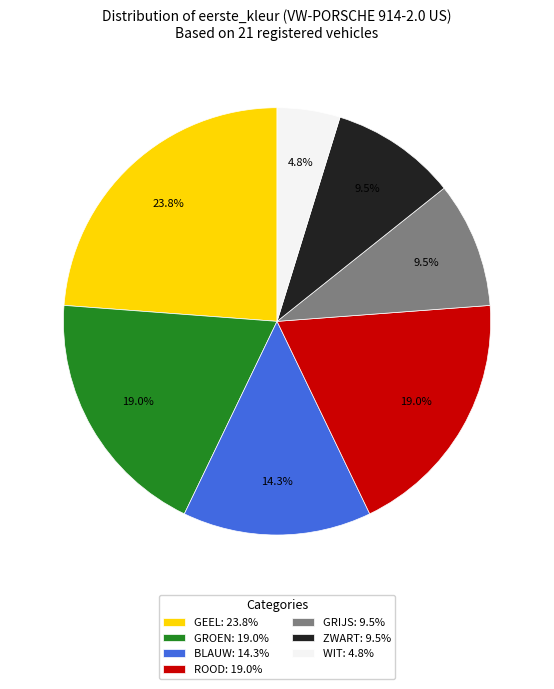

To the nearest percent, what is the difference between the GRIJS and GEEL slice percentages?

14%